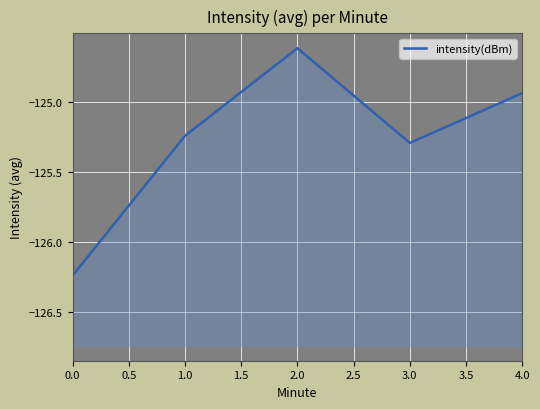

True or false: the data has more than 0 interior local peaks.

True